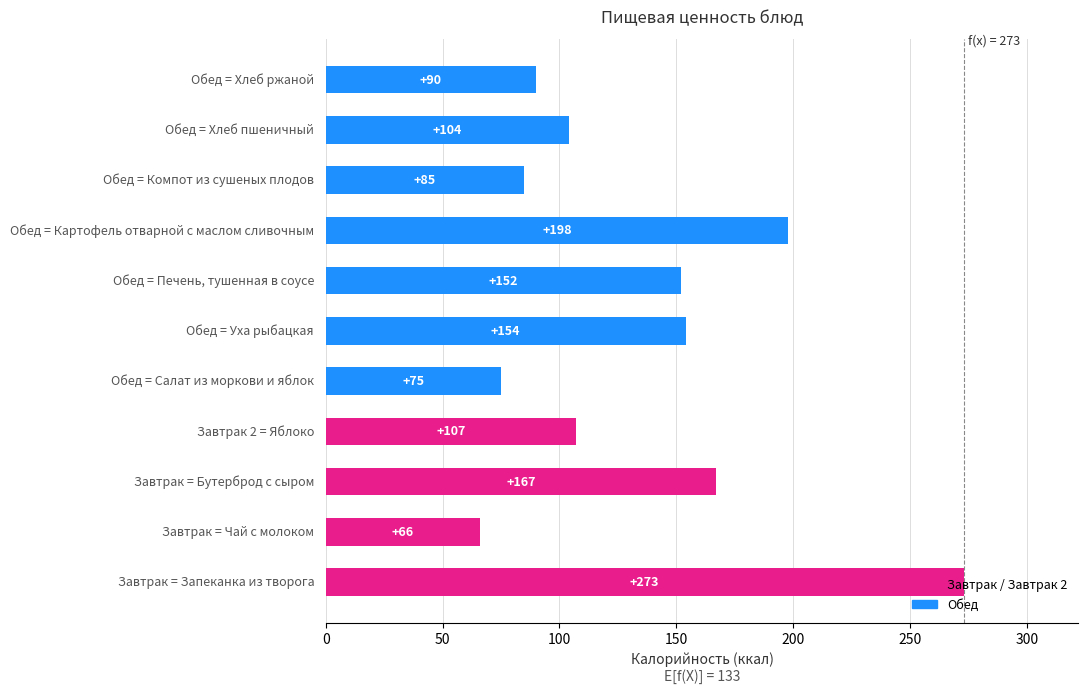

How many bars are there in total?

11